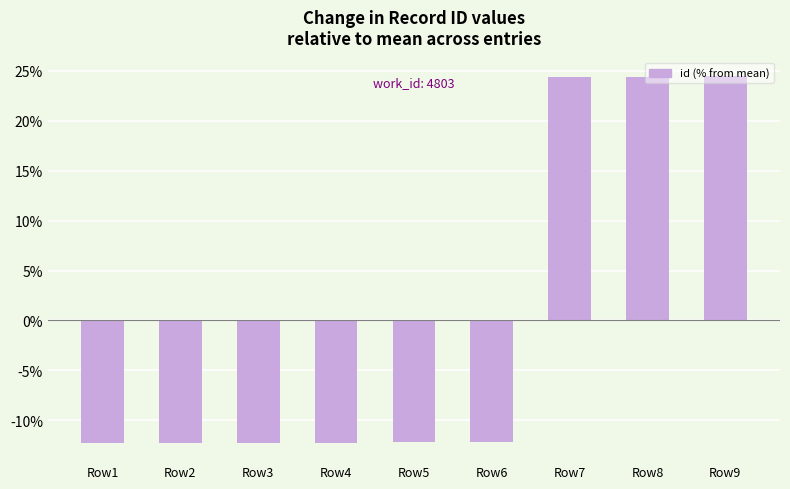

What is the difference between the maximum and minimum values?

36.7